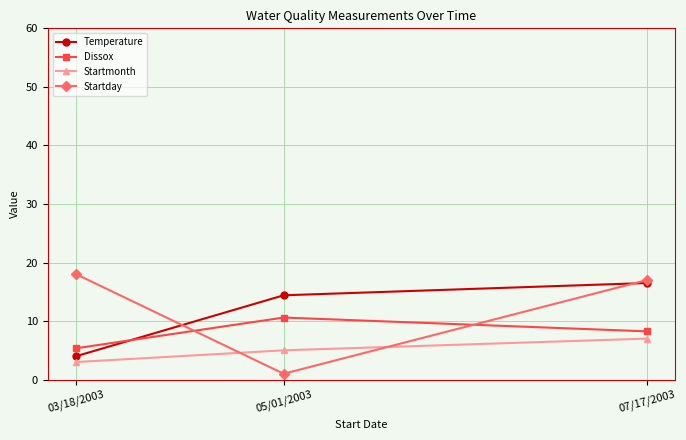

The Dissox series shows 2.8 at 05/01/2003. True or false?

False